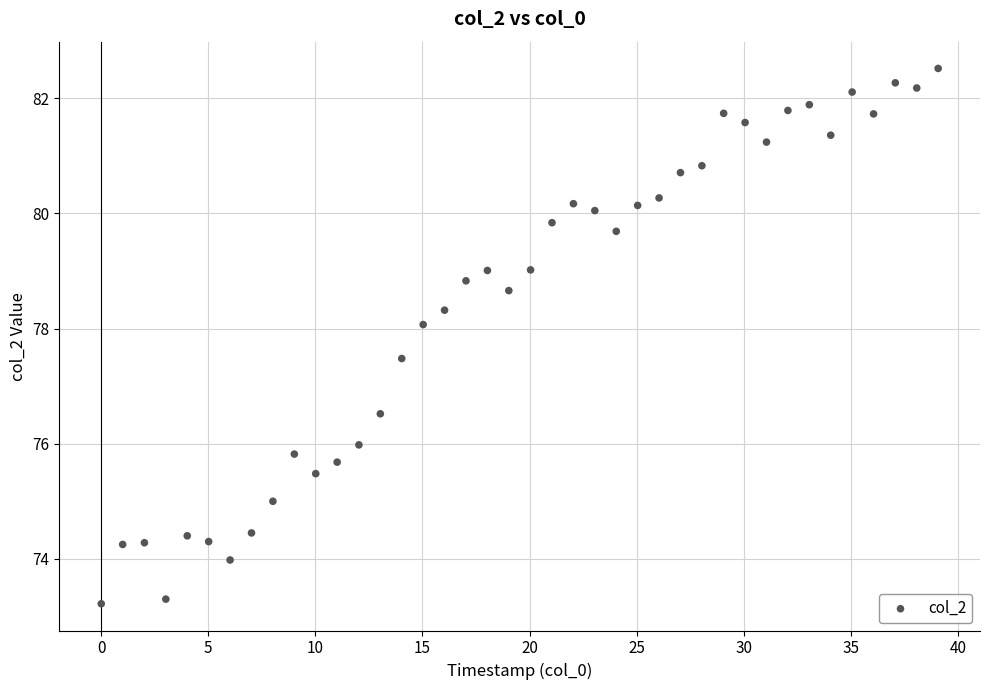

What is the range of Y values (max minus min)?

9.3